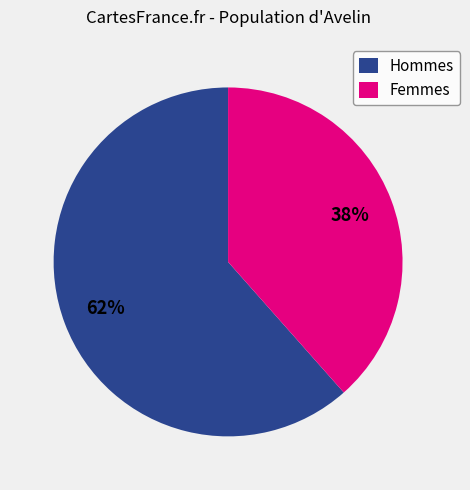

What percentage is the Femmes slice, to the nearest percent?

38%